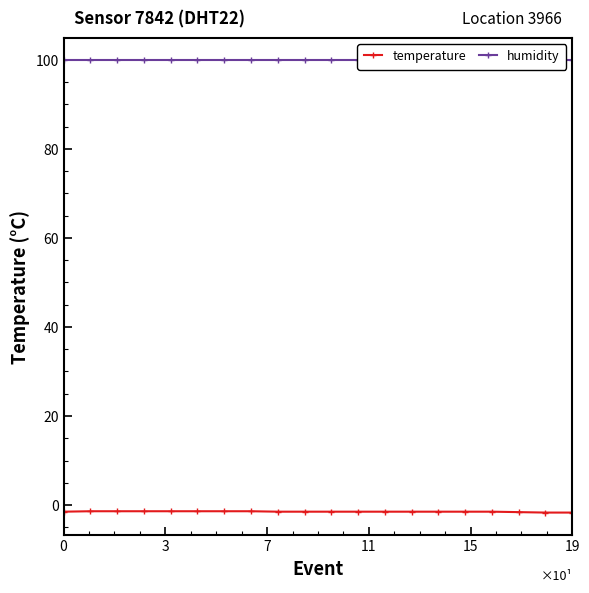

True or false: humidity and temperature intersect in this chart.

False